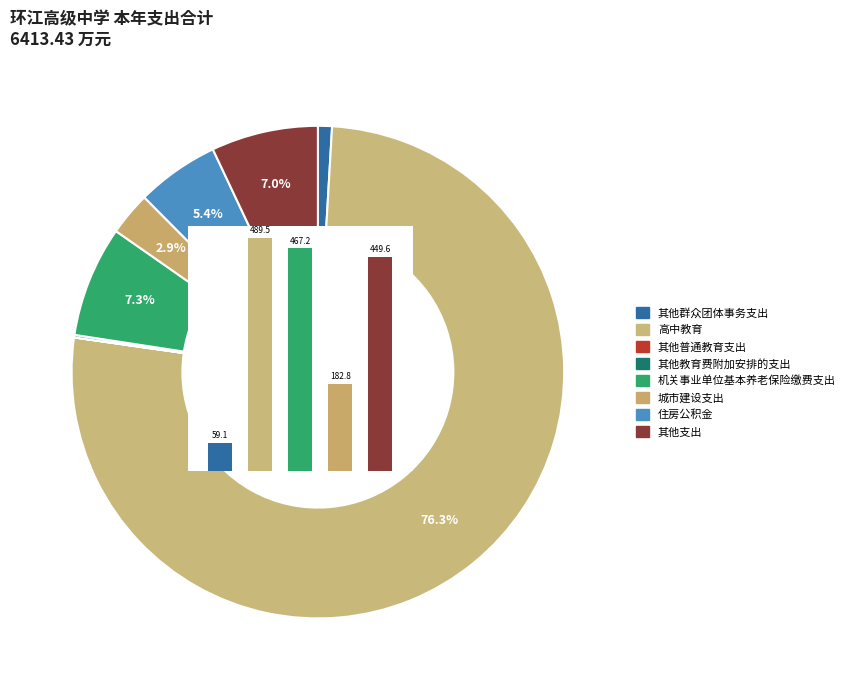

True or false: 城市建设支出 accounts for 1% of the total.

False